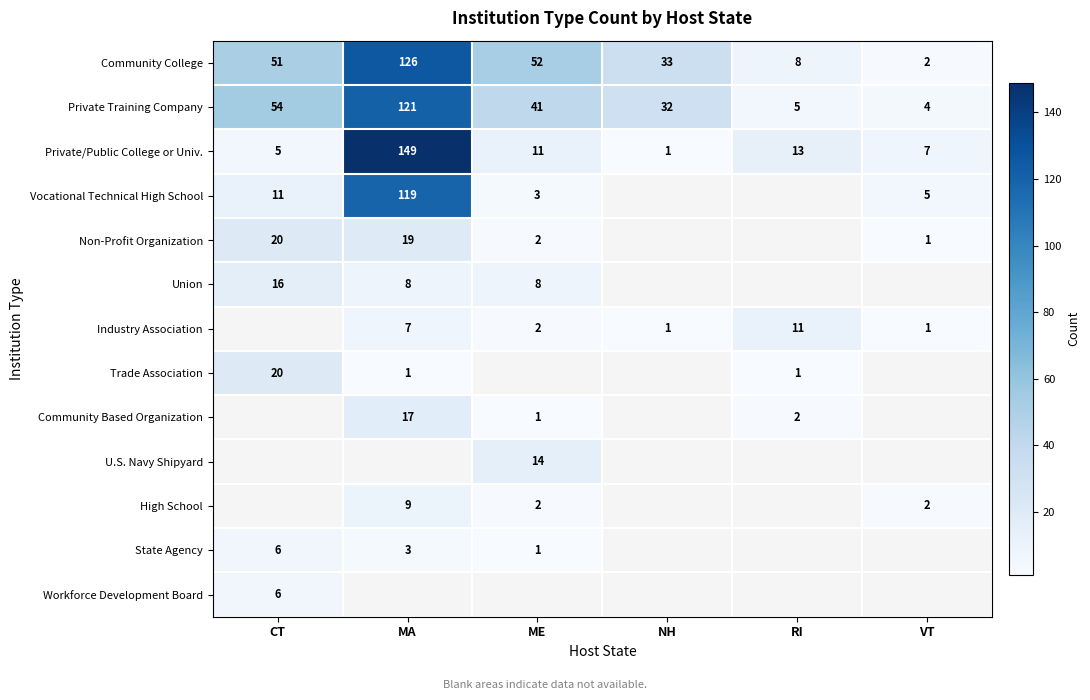

What is the average value of the Private Training Company series?

43